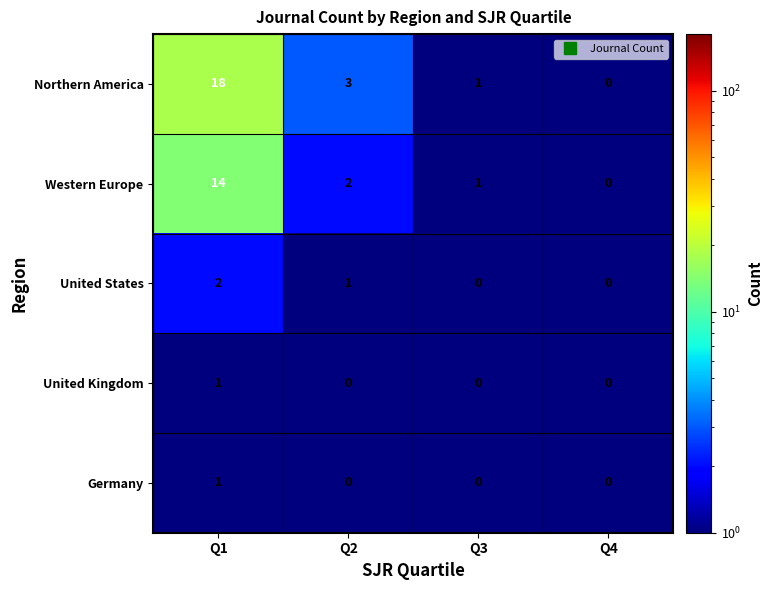

Where does the Western Europe series first go above 2?

Q1